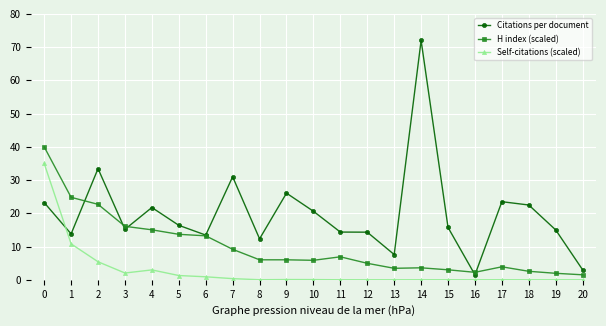

At which category does Citations per document reach its first local peak?

2